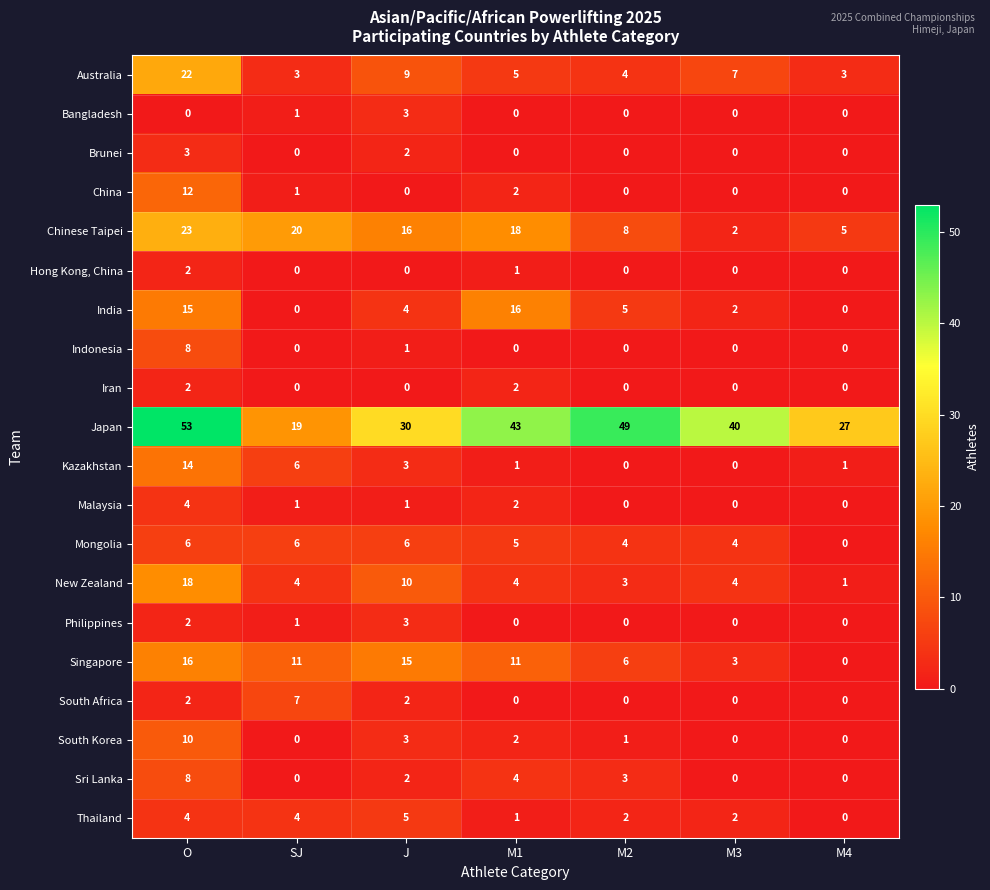

What is the greatest value displayed?

53